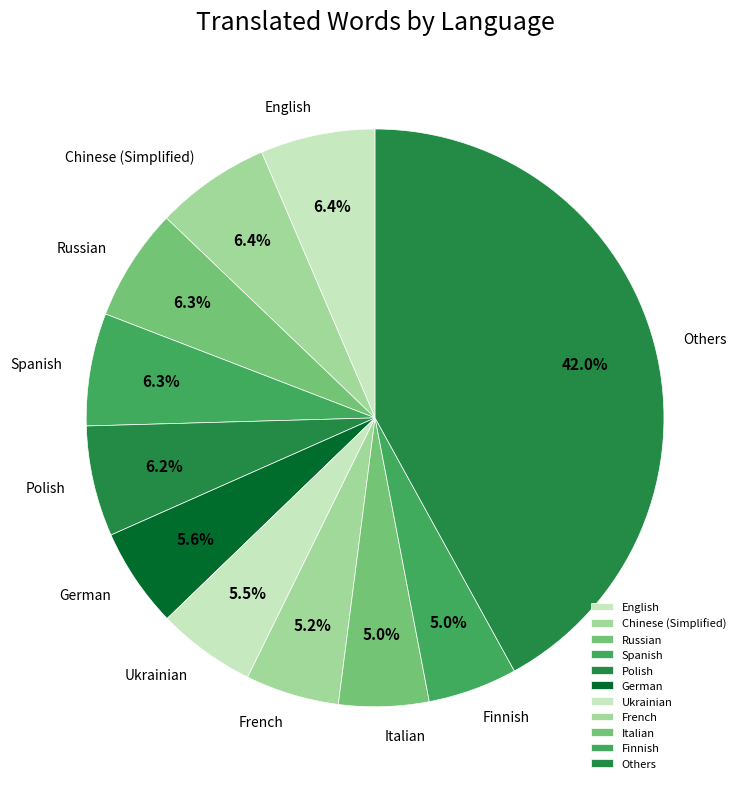

Does Ukrainian account for over 50% of the chart?

No